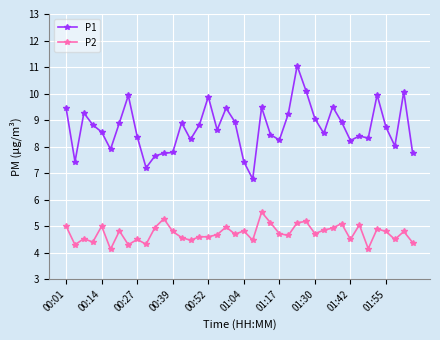

Which series has the largest range (max minus min)?

P1